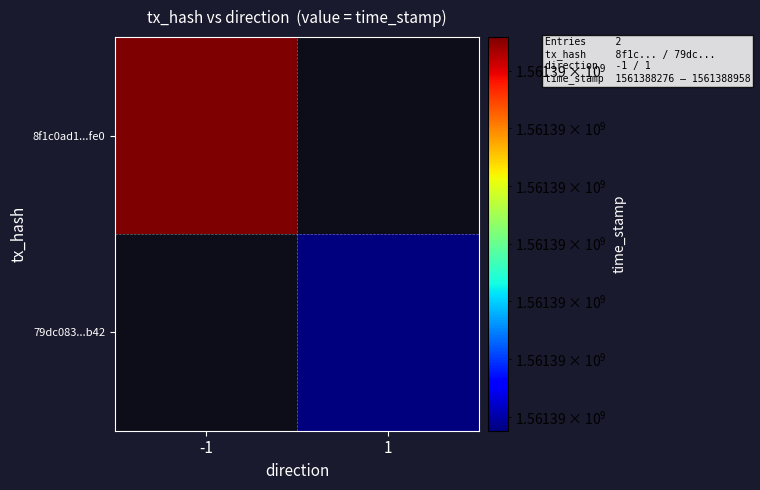

Is it true that 8f1c0ad1169558686e0aa129a428500a3d10fe0 equals 0 at direction?

False